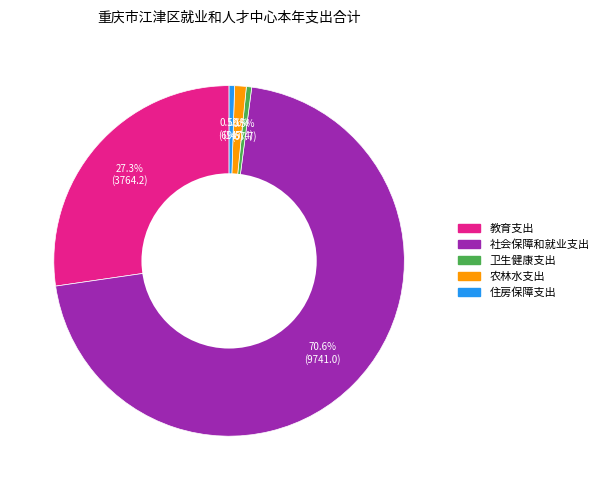

Which slice represents more than half of the pie?

社会保障和就业支出